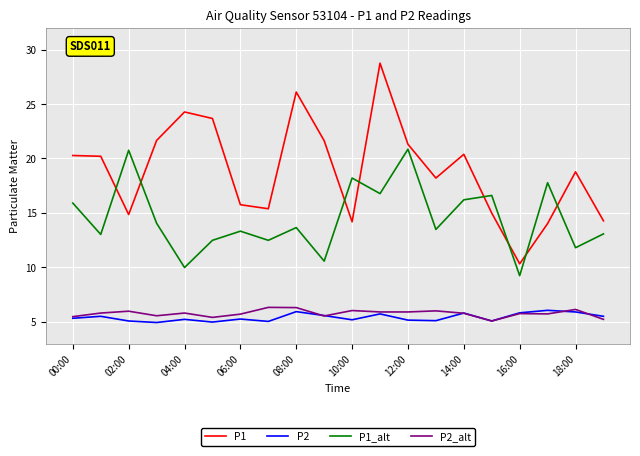

What is the maximum value for P1?

28.8